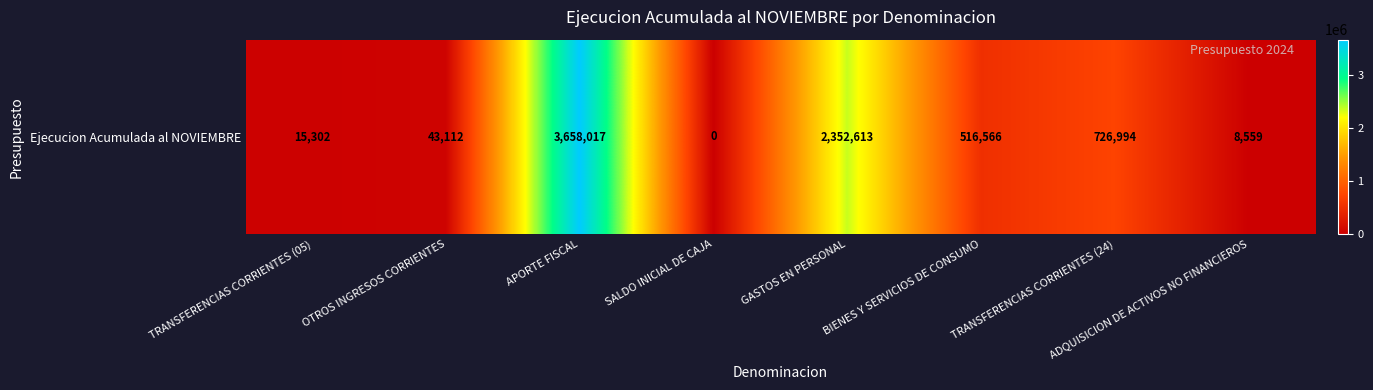

True or false: the data shows 2352613 at GASTOS EN PERSONAL.

True